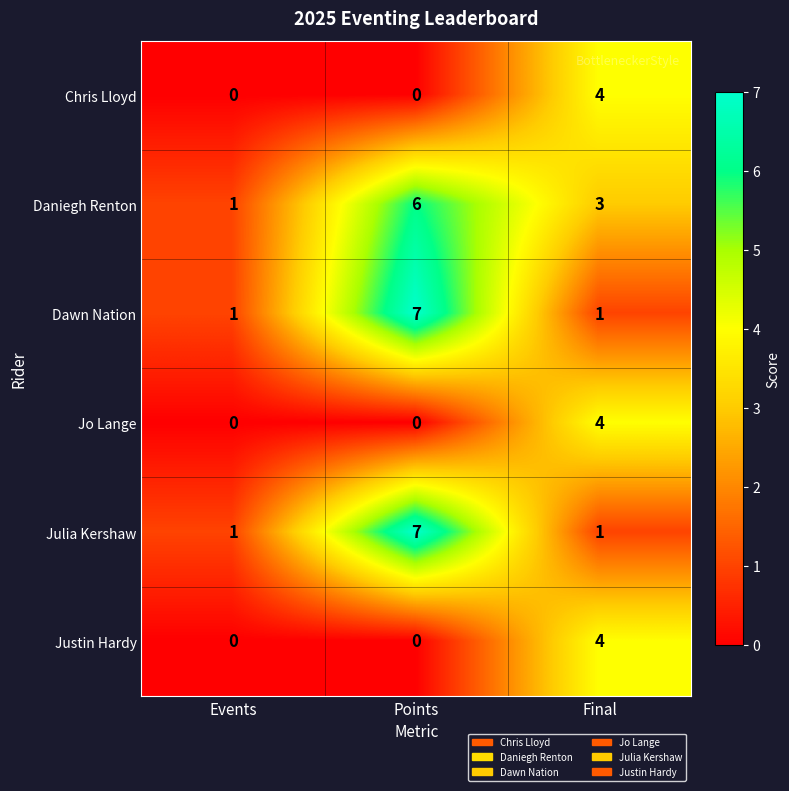

At which category does the chart reach its peak across all series?

Points